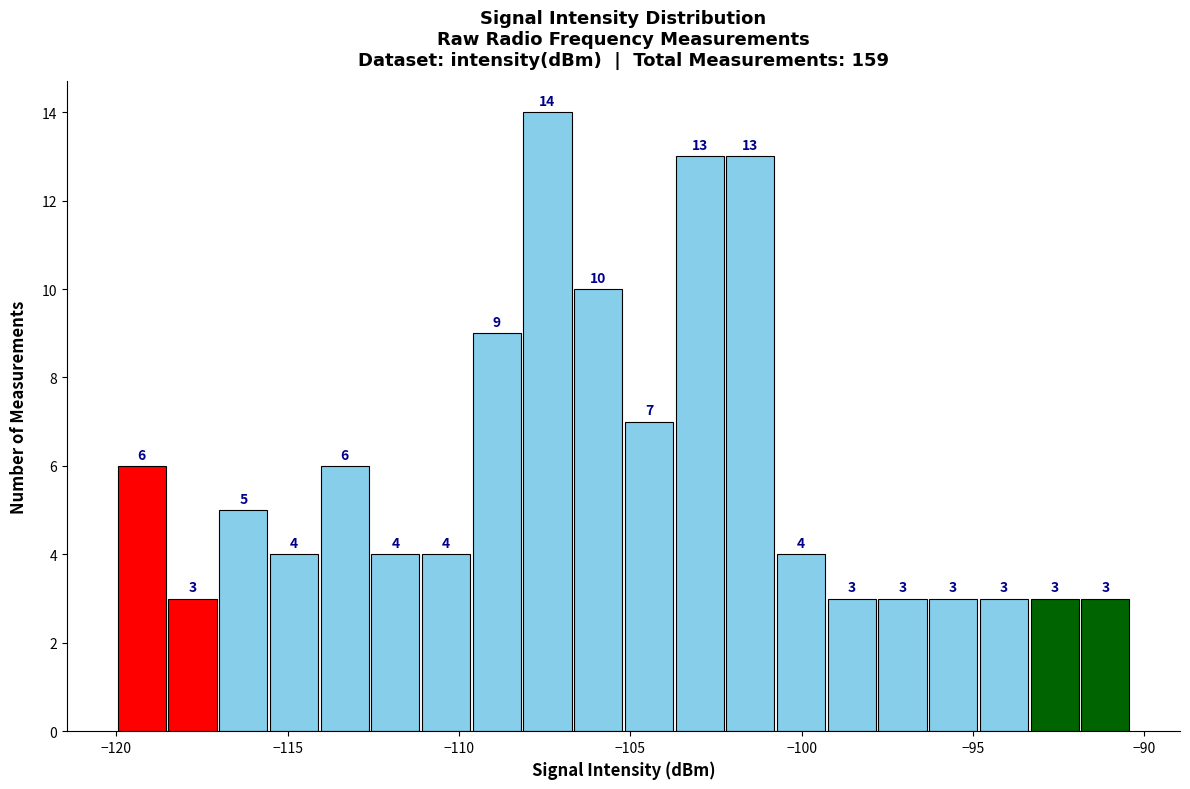

Read against the x-axis, roughly where is the centre of the tallest bar?

-107.5